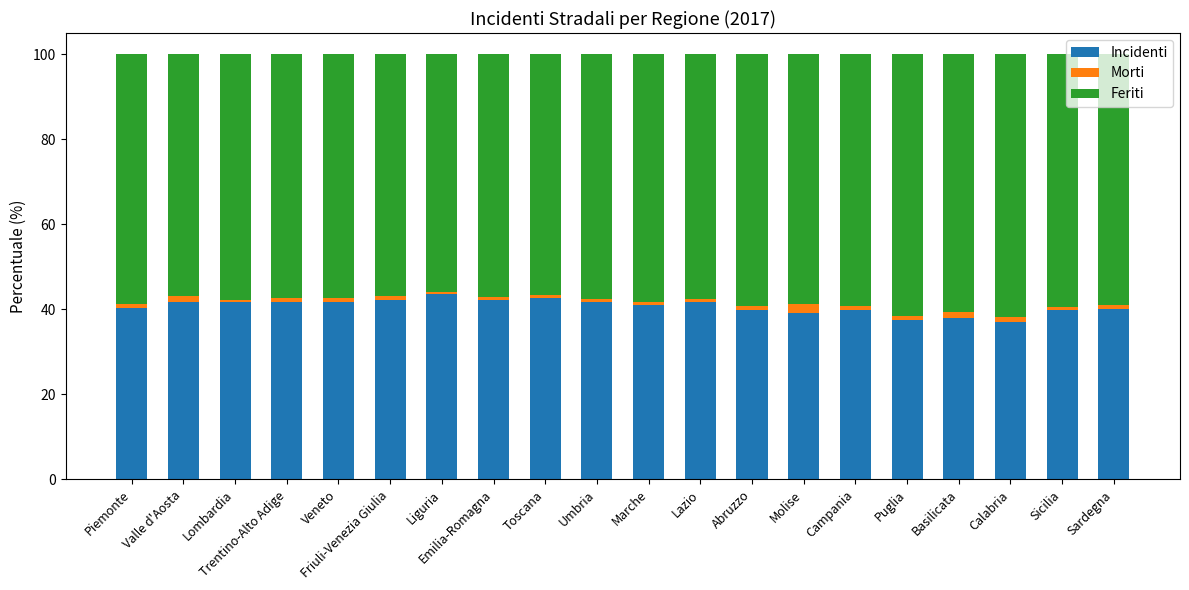

The value of Incidenti at Marche is 41.1. True or false?

True